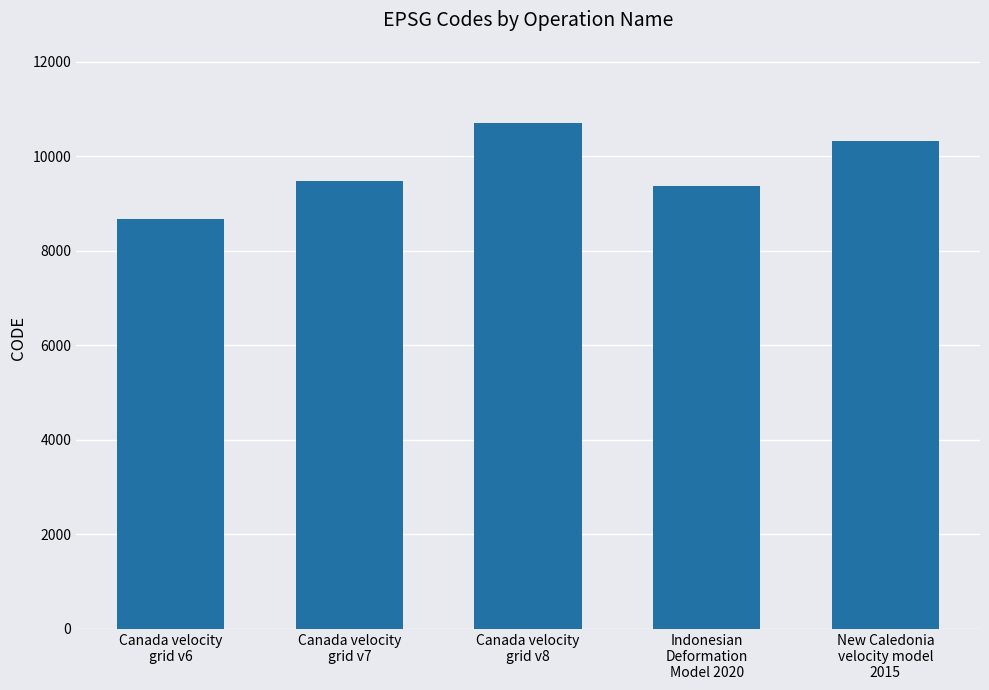

What is the average value?

9713